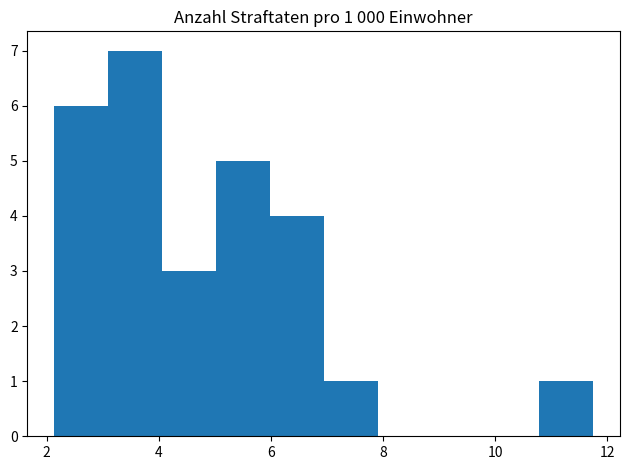

Over which range of the x-axis is the bar tallest?

3.2 to 4.0